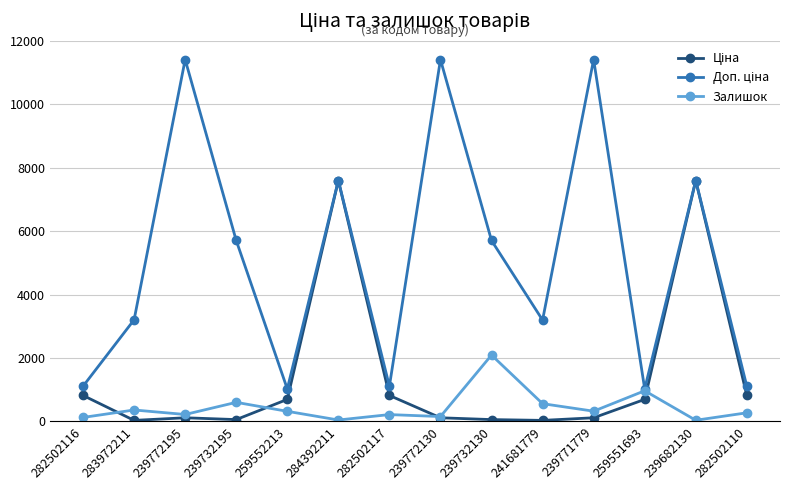

What is the highest value of the Залишок series?

2092.0